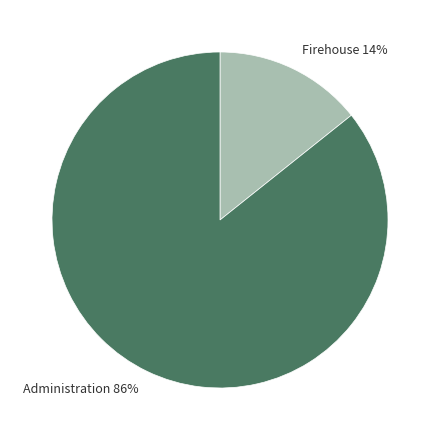

To the nearest percent, what portion does Firehouse represent?

14%